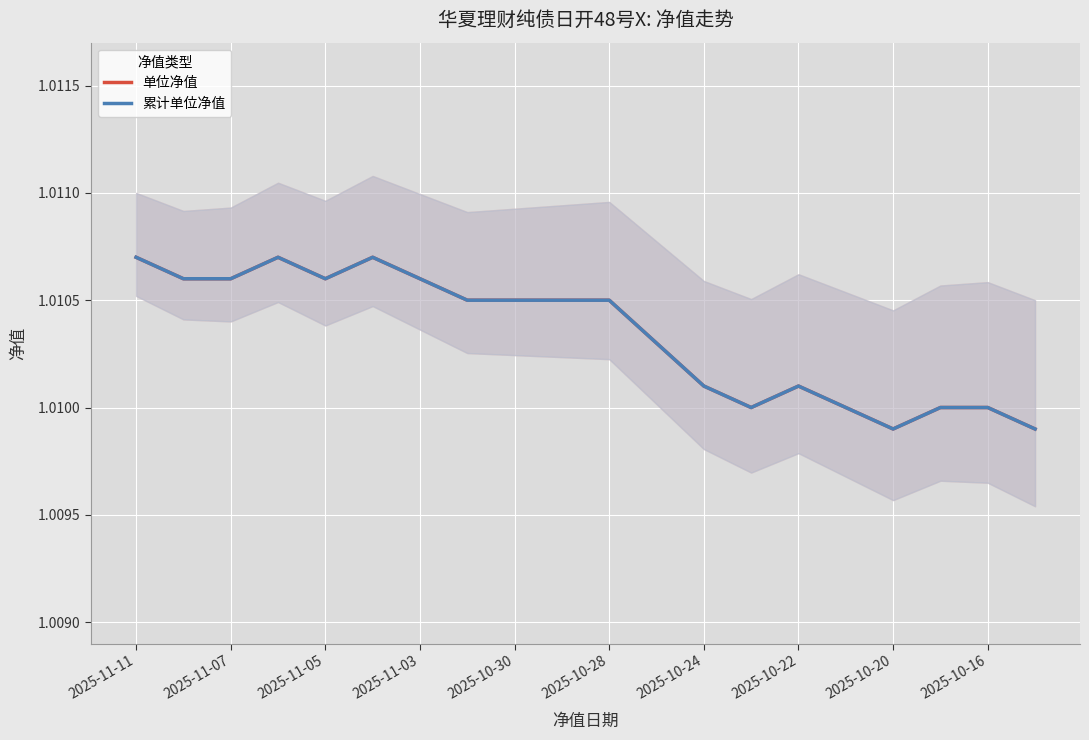

Where is 累计单位净值 nearest to the value 1?

2025-10-20